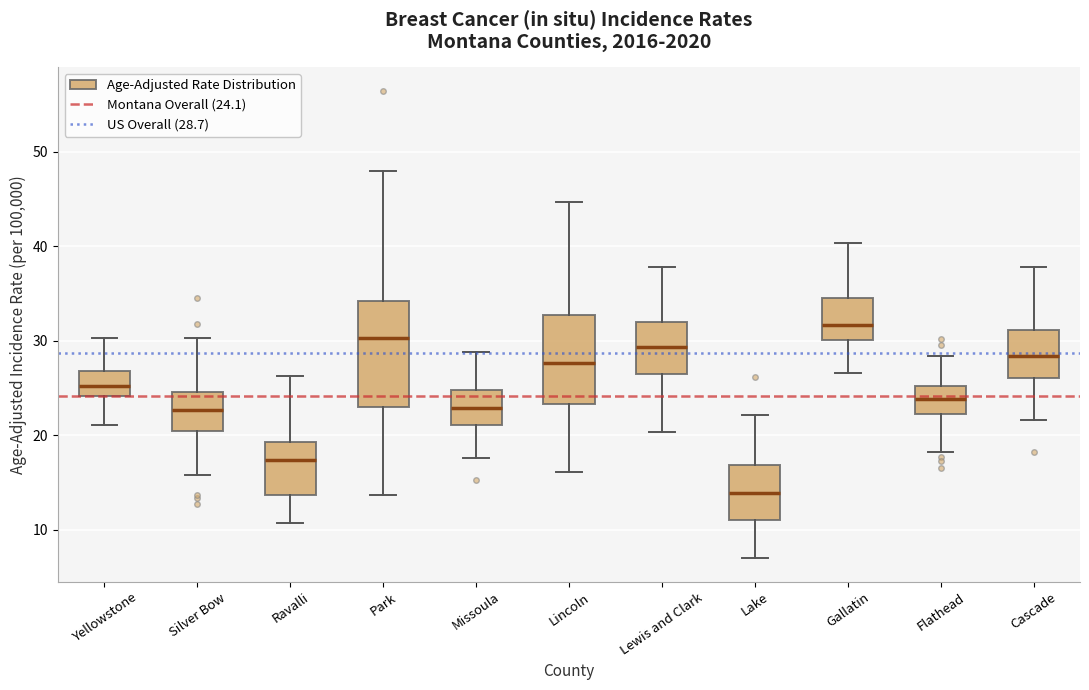

Which box is the tallest, from its lower edge to its upper edge?

Park